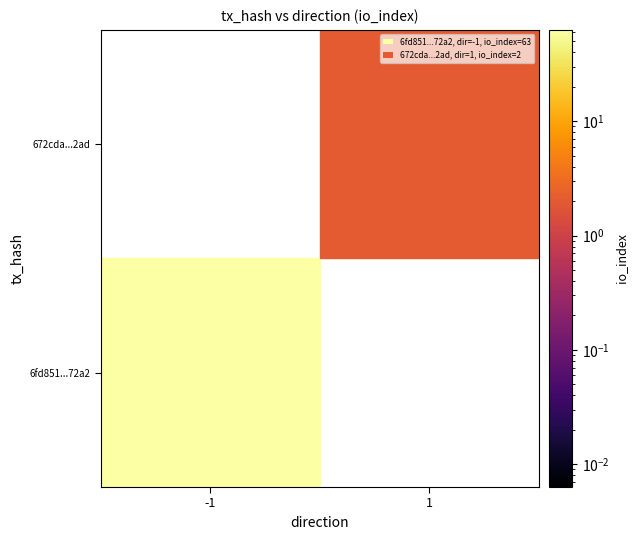

What is the approximate value of 672cda45e2c339678577cf387aa58055d5d32ad at io_index?

2